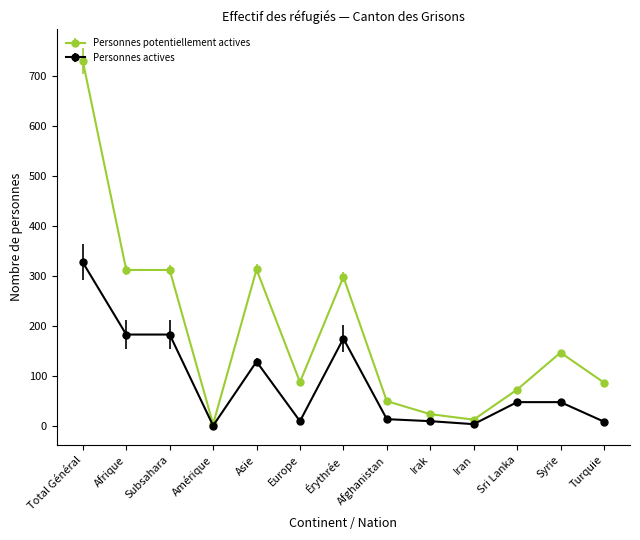

True or false: Personnes actives has more than 0 points higher than both neighbors.

True